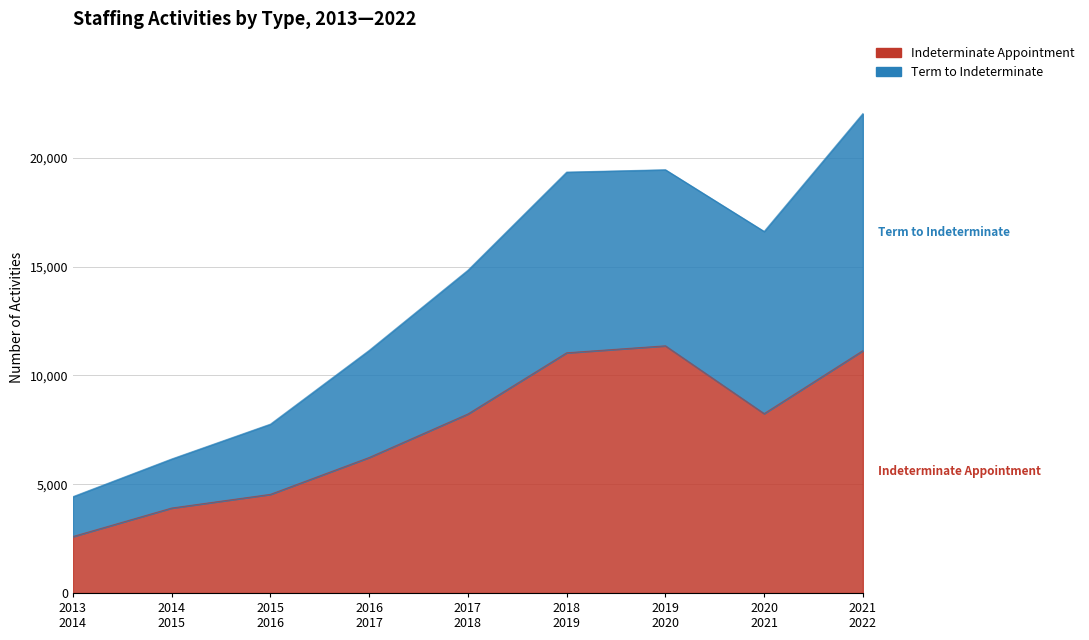

Read the Indeterminate Appointment value at 2020 2021.

8244